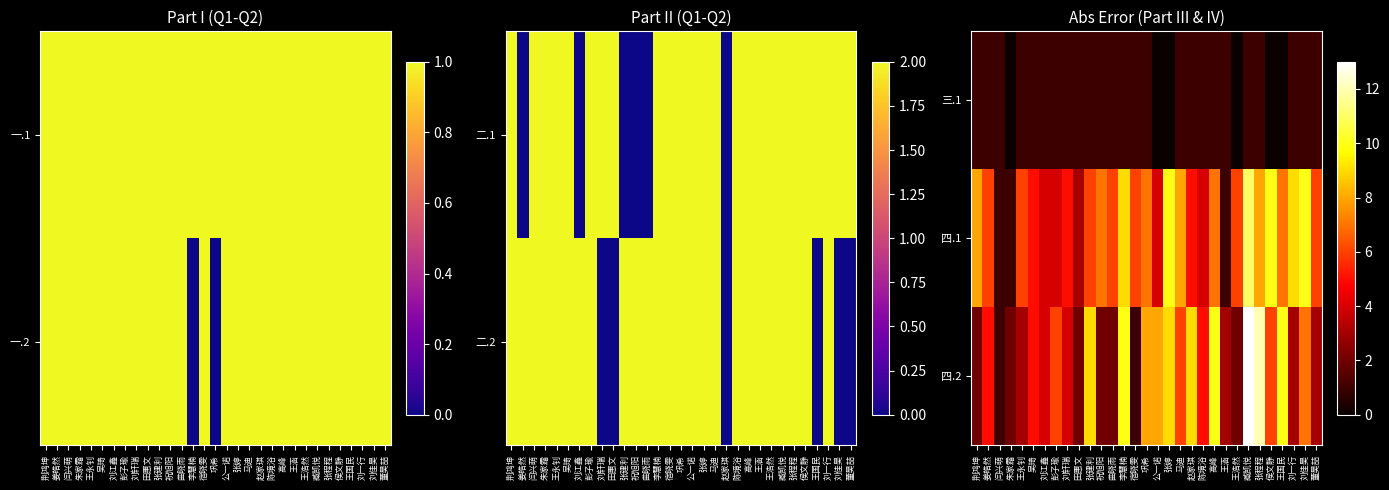

What is the difference between the maximum and minimum values in the 四.2 series?

12